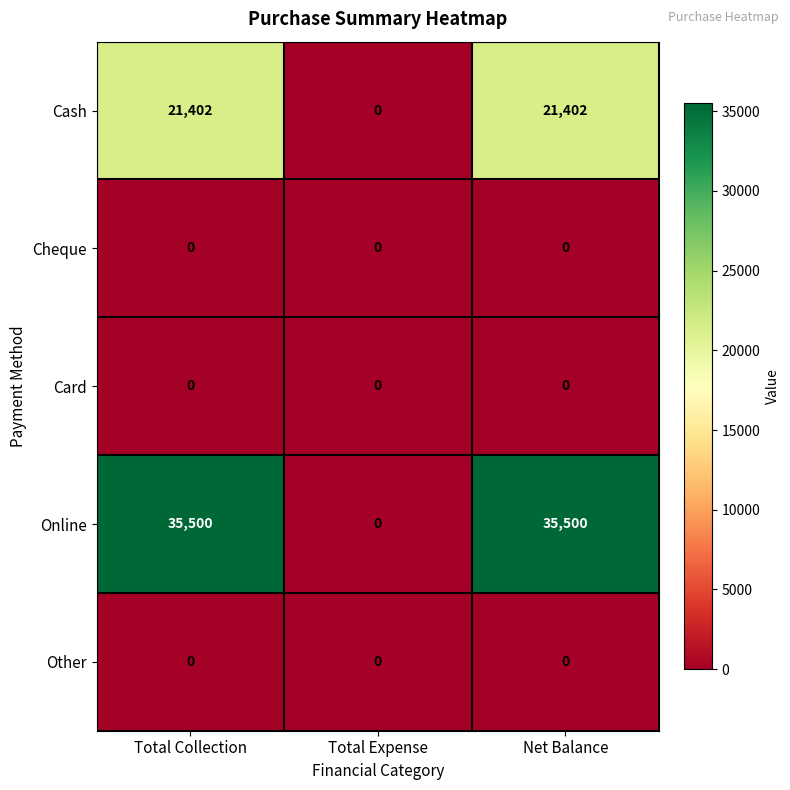

What is the greatest value displayed?

35500